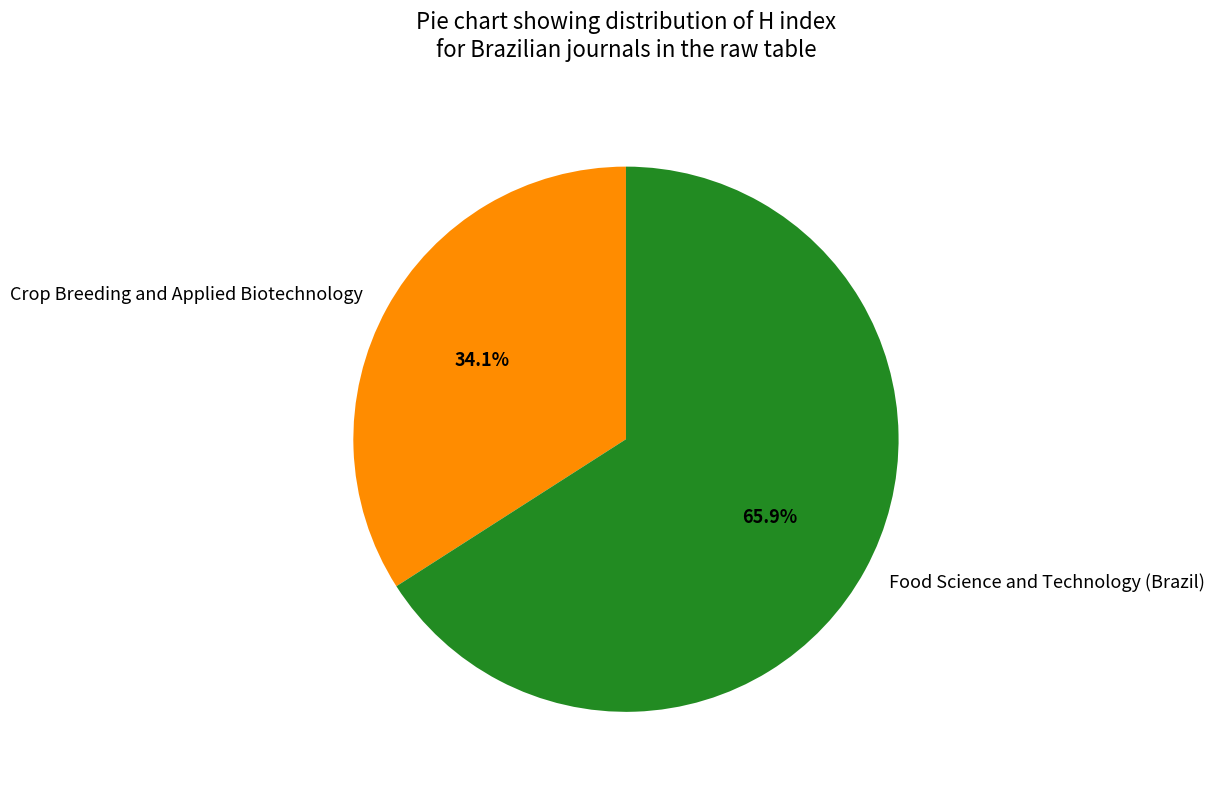

To the nearest percent, what percentage of the pie is Food Science and Technology (Brazil)?

66%